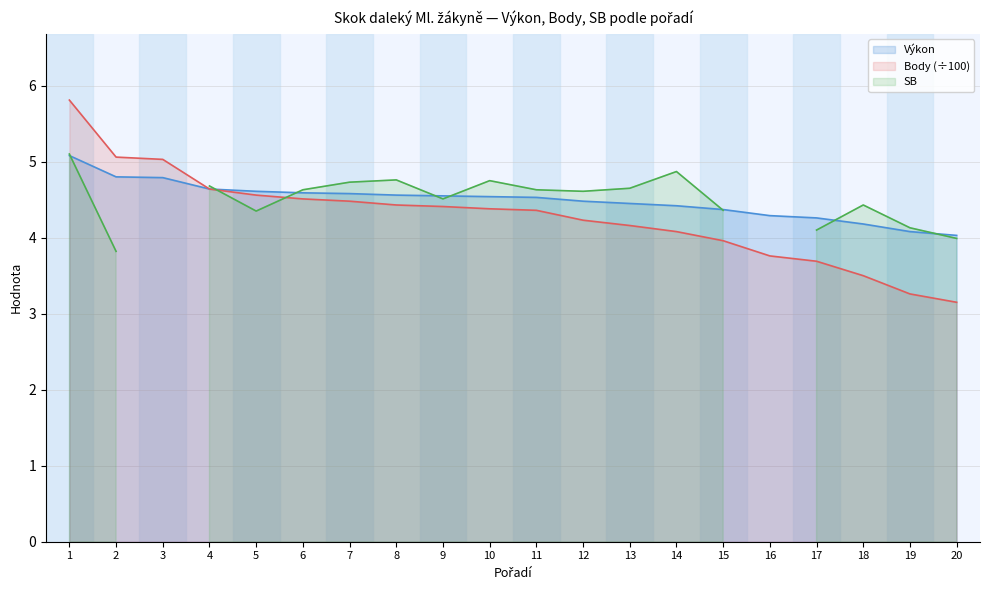

Which series has the largest total across all categories?

Výkon